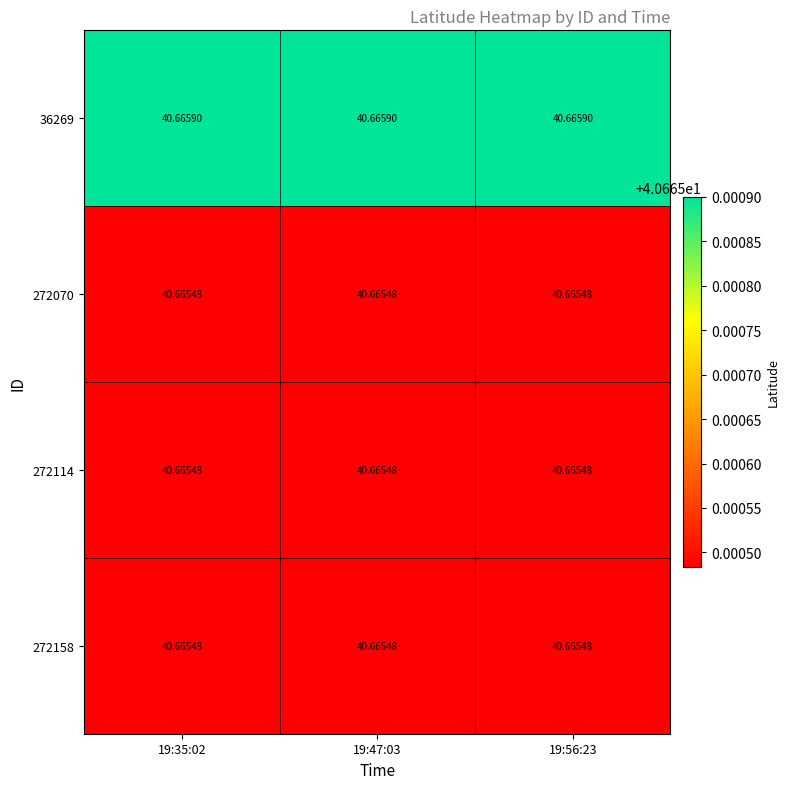

Is the value of 272158 at 19:35:02 greater than the value of 36269 at 19:56:23?

No